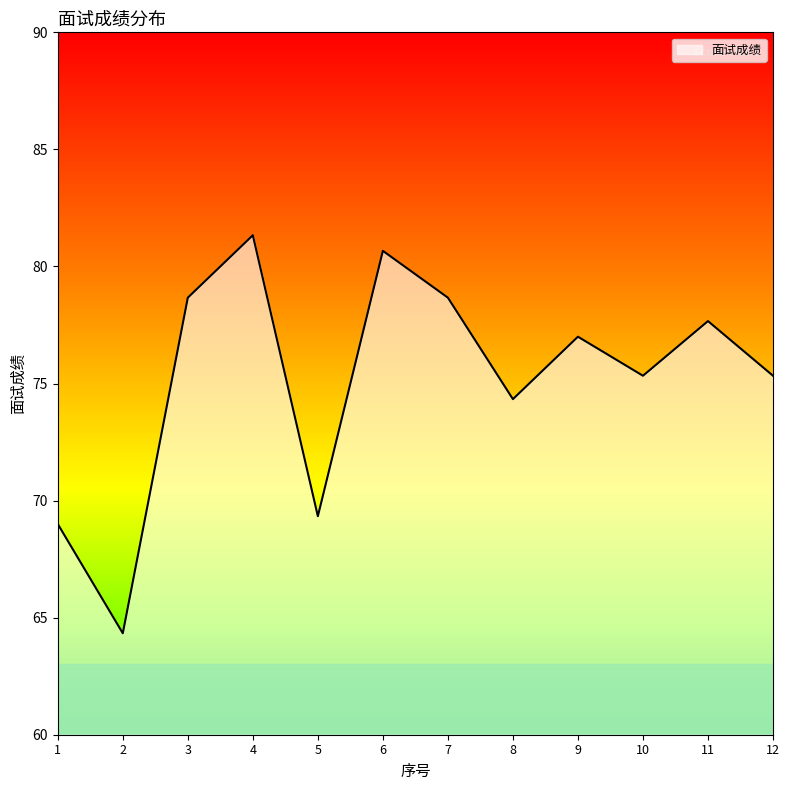

The value at 11 is 77.7. True or false?

True